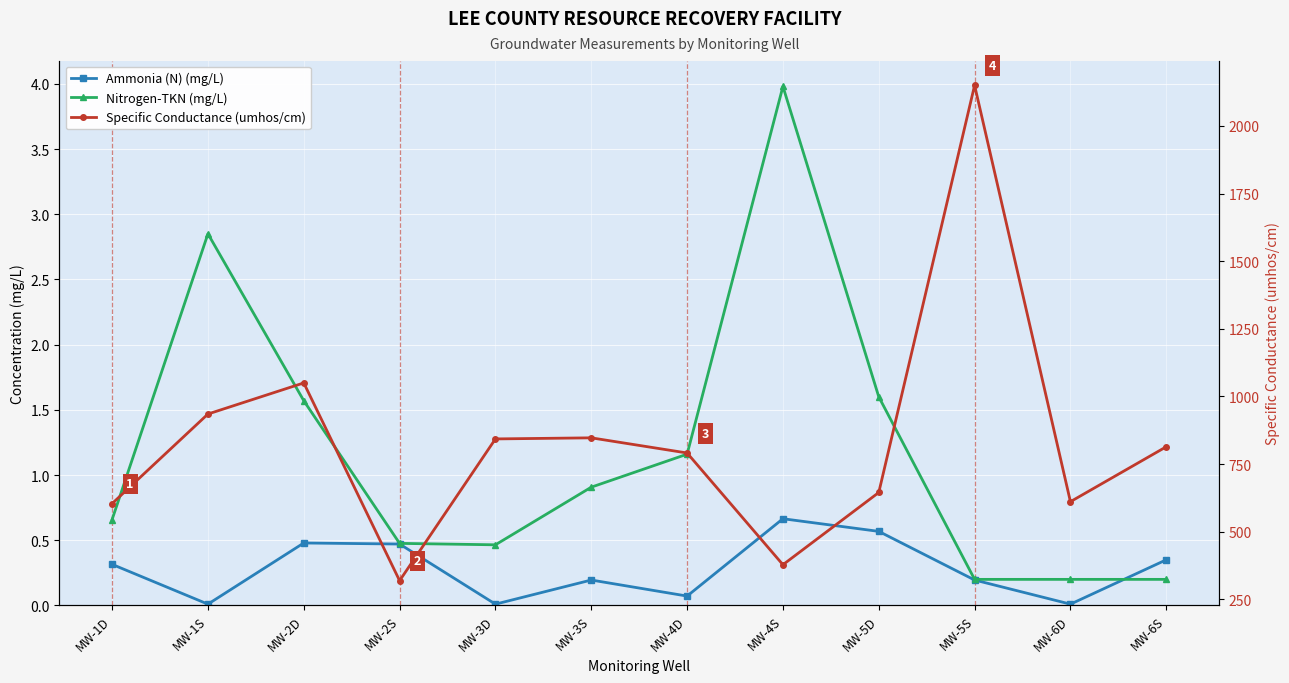

Which series has the widest spread of values?

Specific Conductance (umhos/cm)